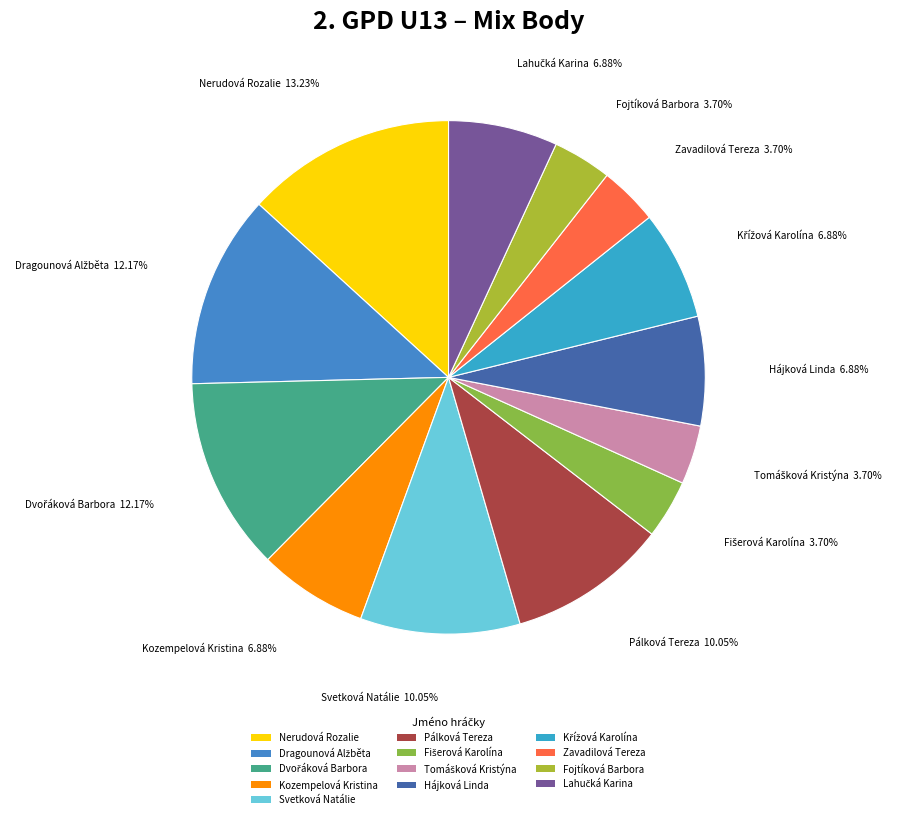

Count the number of slices in the pie.

13